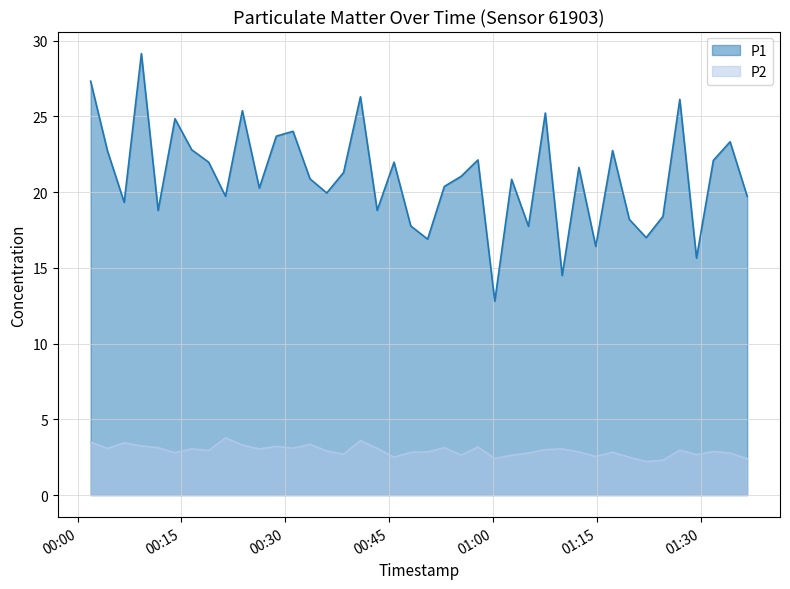

Which series has the largest range (max minus min)?

P1